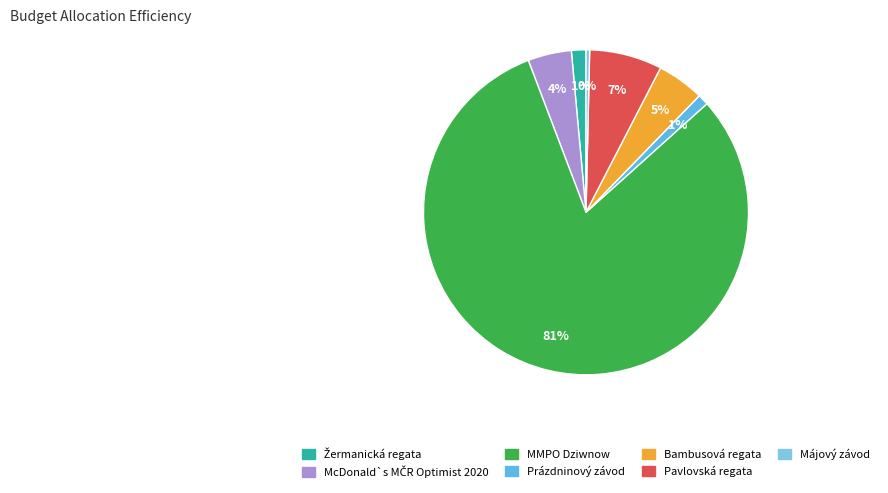

How many slices are in this pie chart?

7